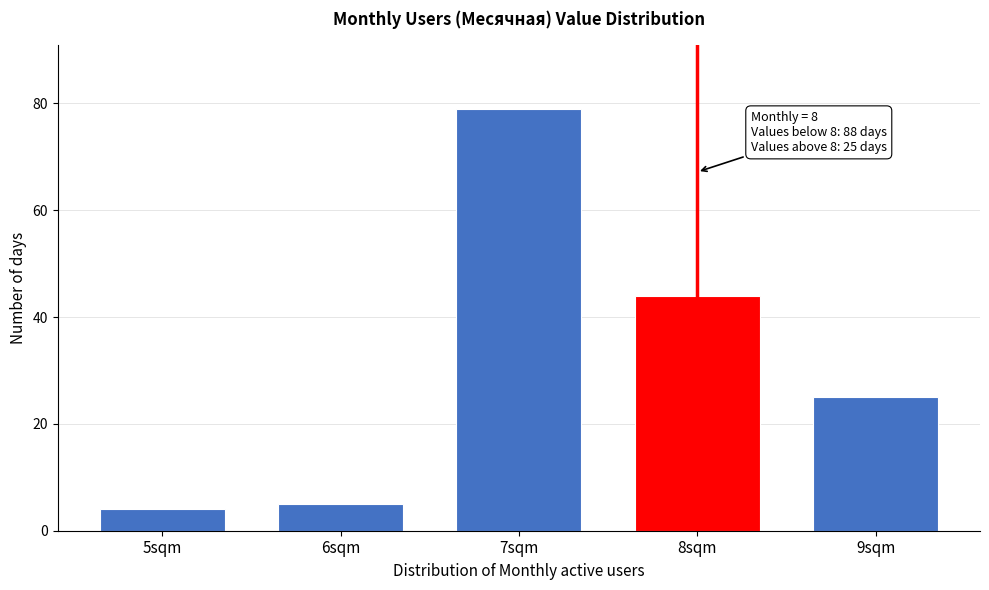

Reading right to left, what are all the values shown in this chart?

9sqm=25	8sqm=44	7sqm=79	6sqm=5	5sqm=4